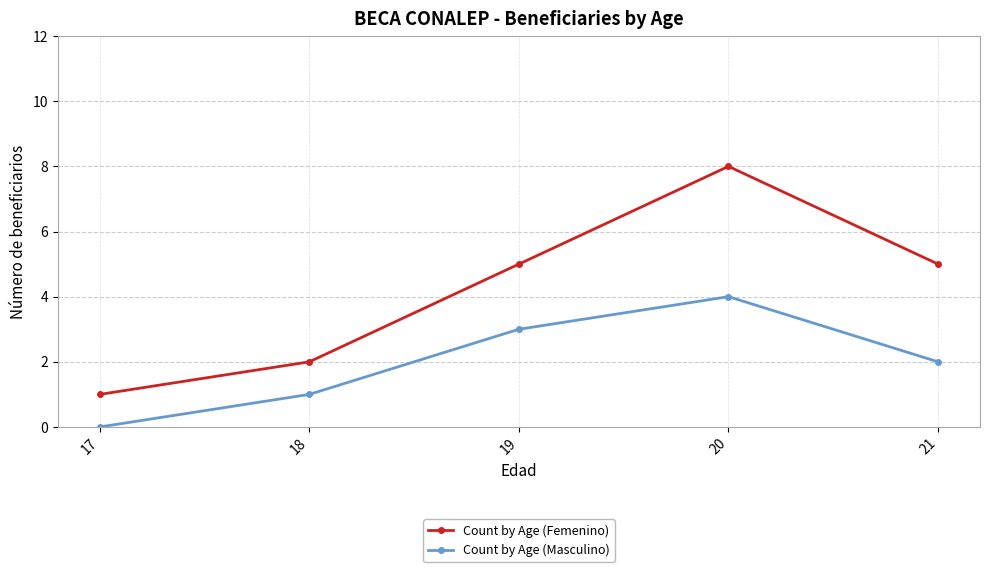

Which category has the lowest value in the Count by Age (Femenino) series?

17